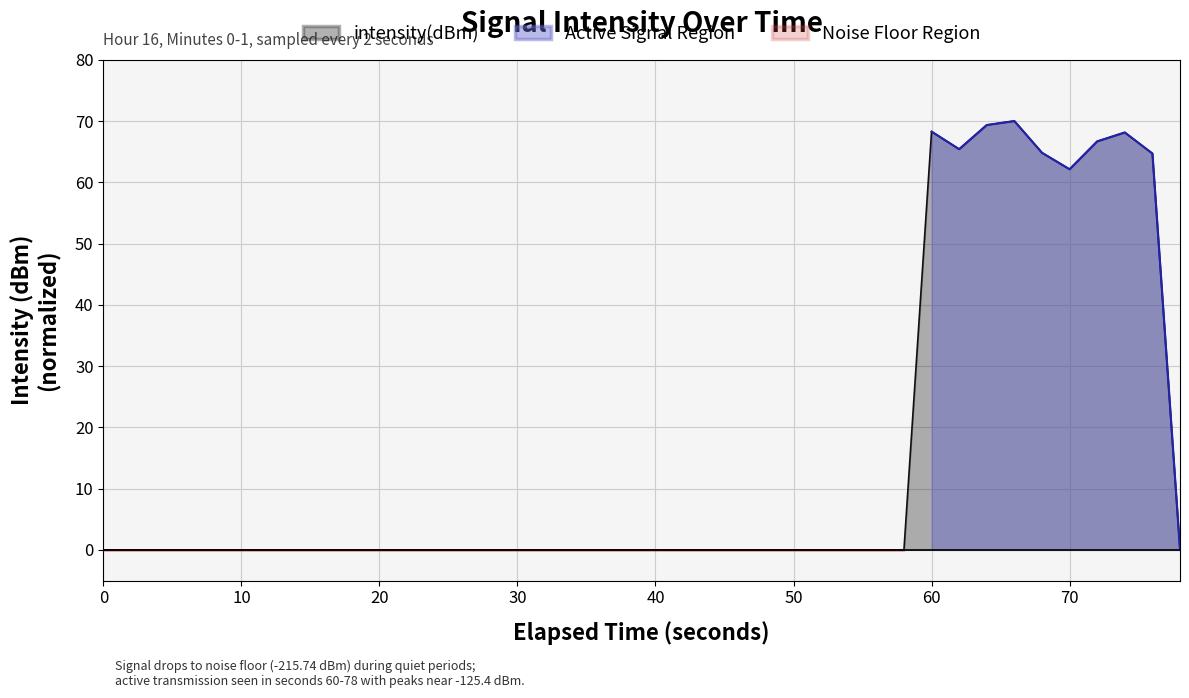

What is the sum of all values?

599.5